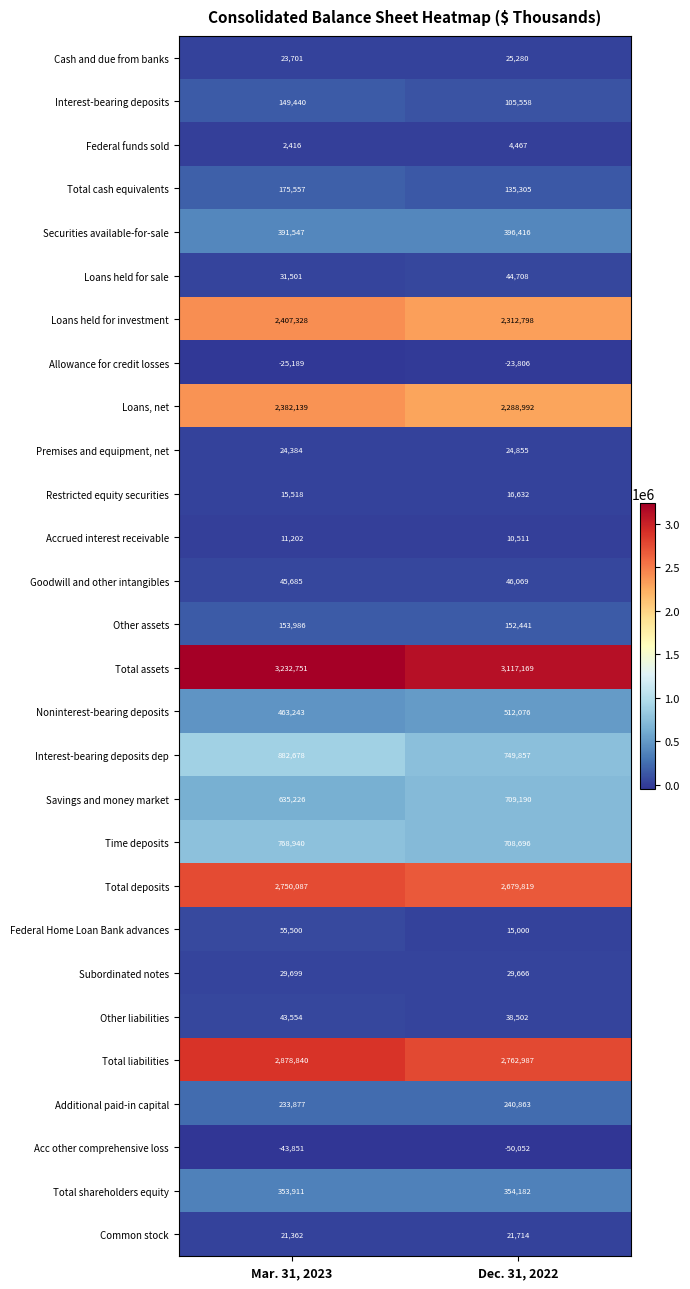

What is the total value across all series at Dec. 31, 2022?

17429895